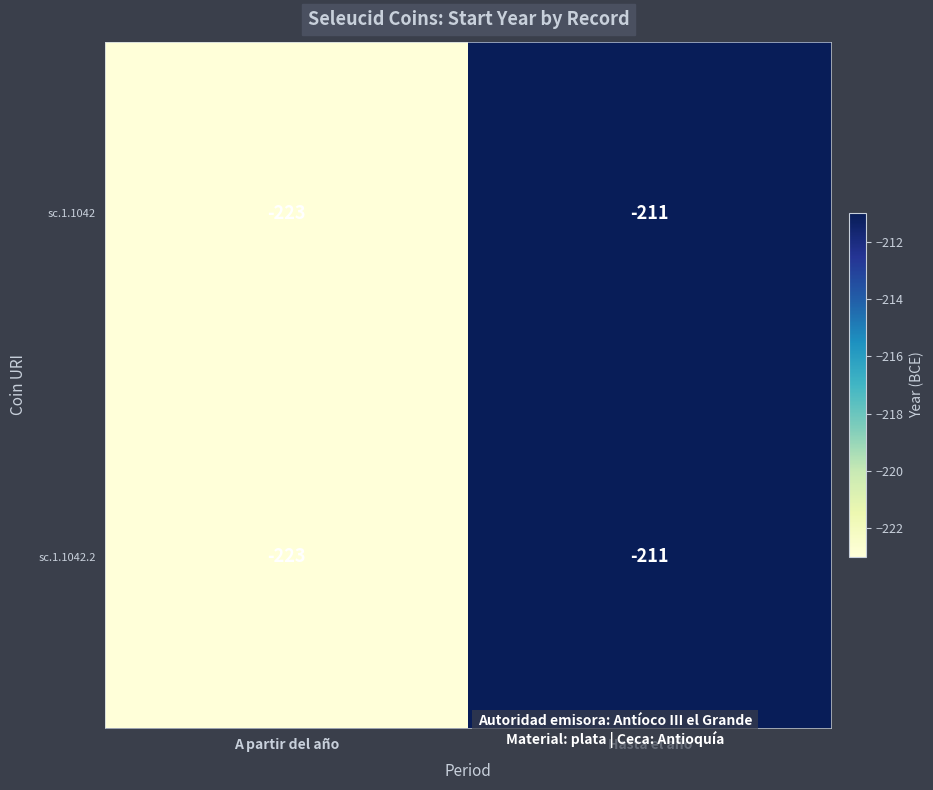

What is the difference between the maximum and minimum values in the sc.1.1042 series?

12